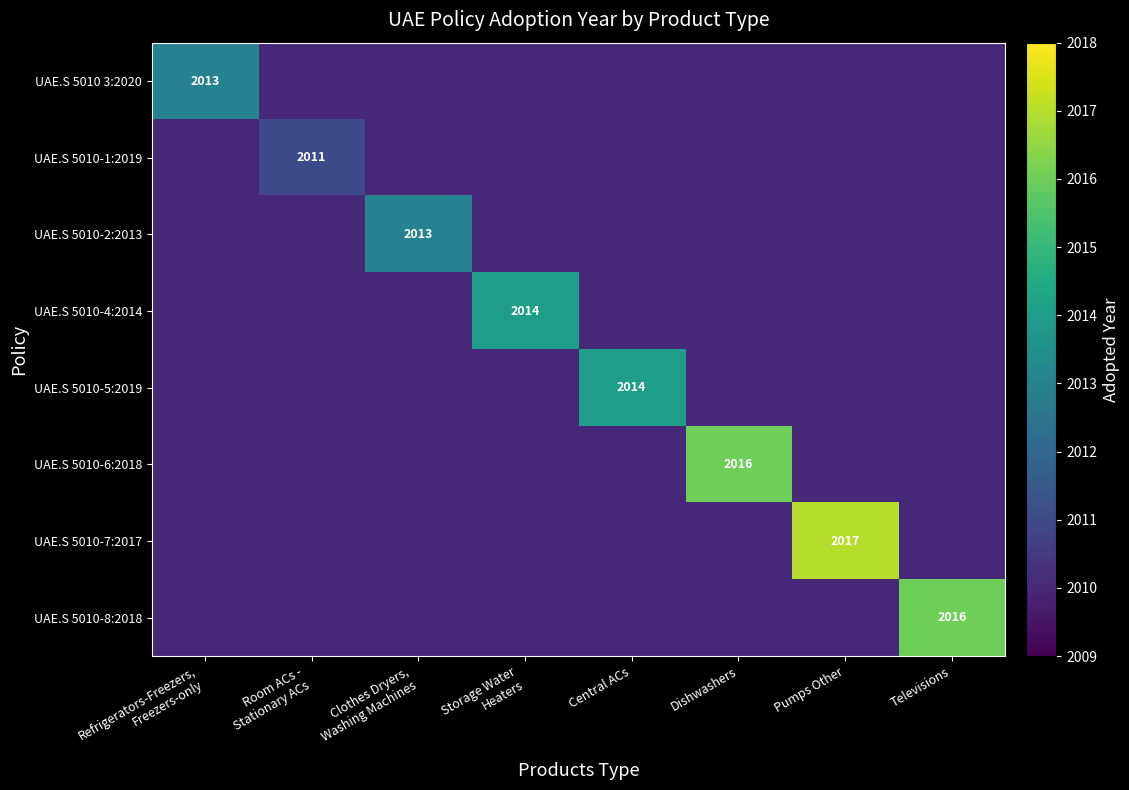

True or false: UAE.S 5010-6:2018 has a value of 1410 at Dishwashers.

False